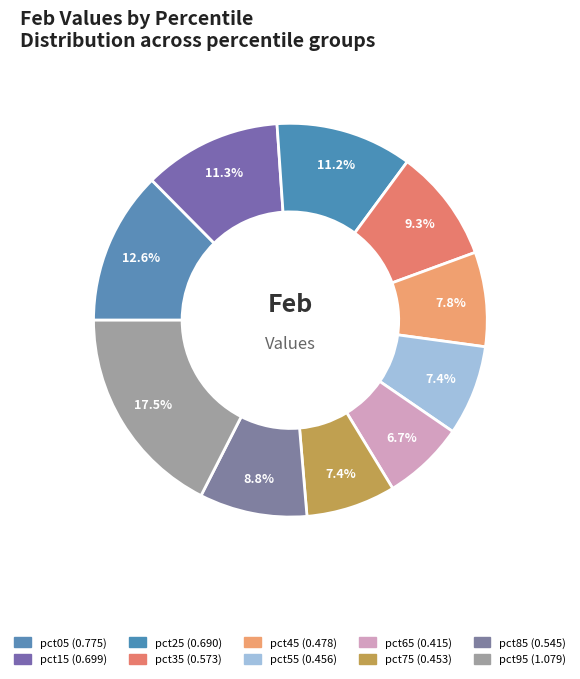

Which slice is the largest?

pct95